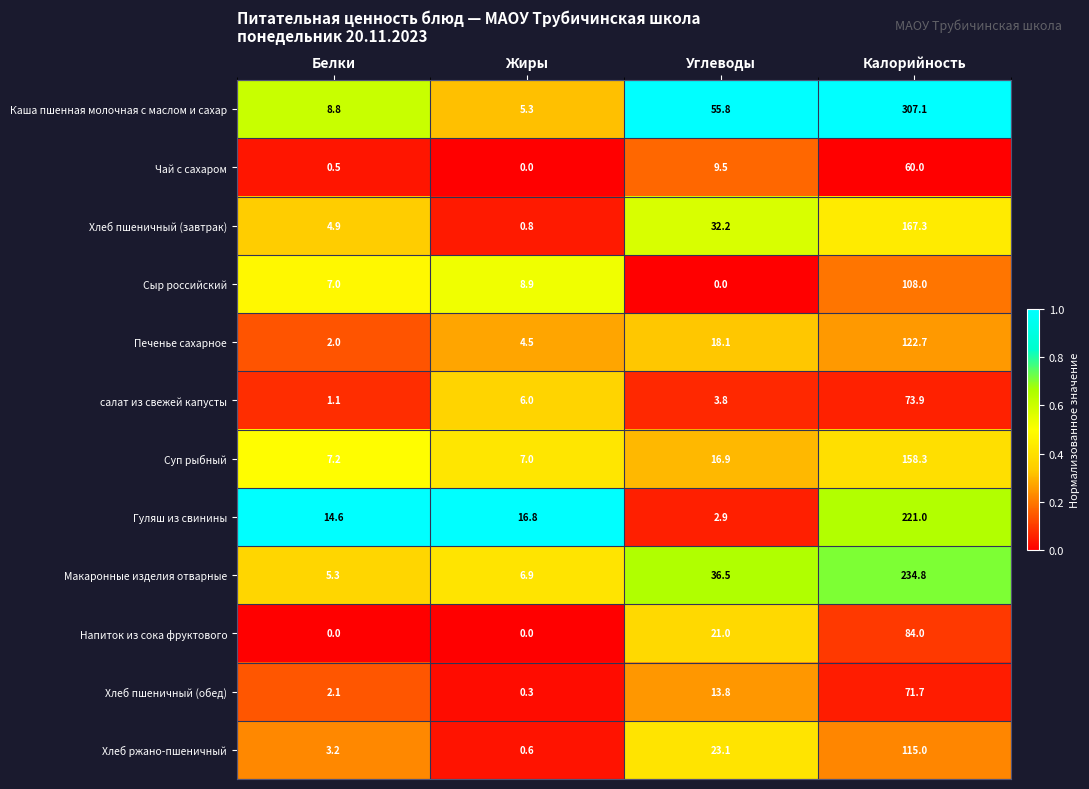

At Белки, list the series in order from smallest to largest.

Напиток из сока фруктового, Чай с сахаром, салат из свежей капусты, Печенье сахарное, Хлеб пшеничный (обед), Хлеб ржано-пшеничный, Хлеб пшеничный (завтрак), Макаронные изделия отварные, Сыр российский, Суп рыбный, Каша пшенная молочная с маслом и сахар, Гуляш из свинины